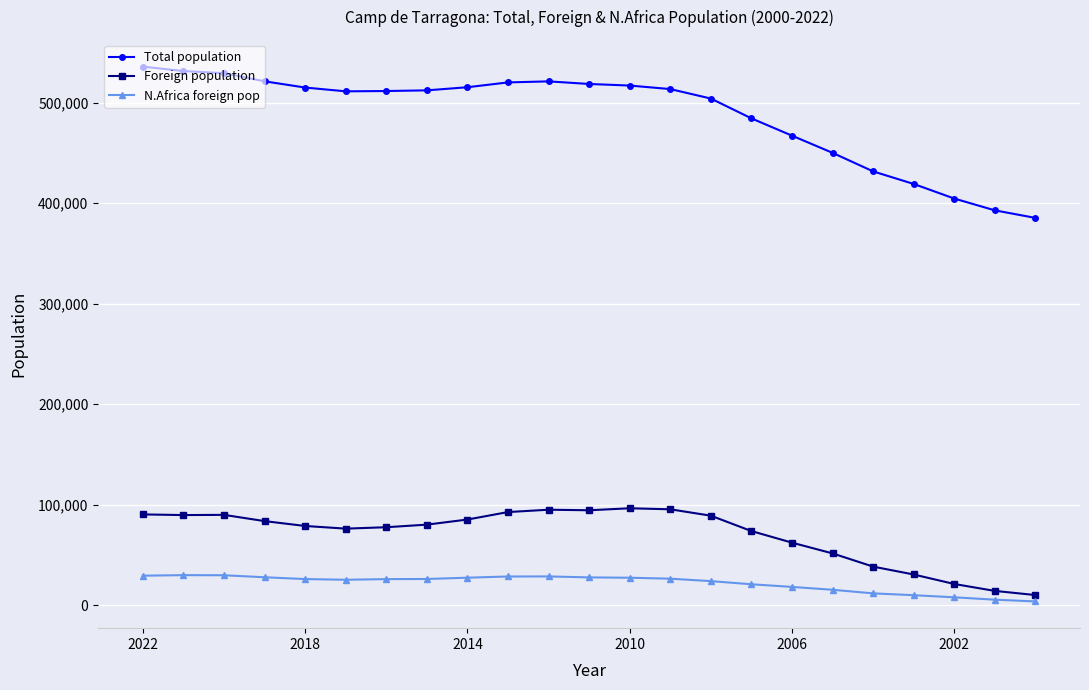

What are all the series names shown in the legend?

Total population, Foreign population, N.Africa foreign pop